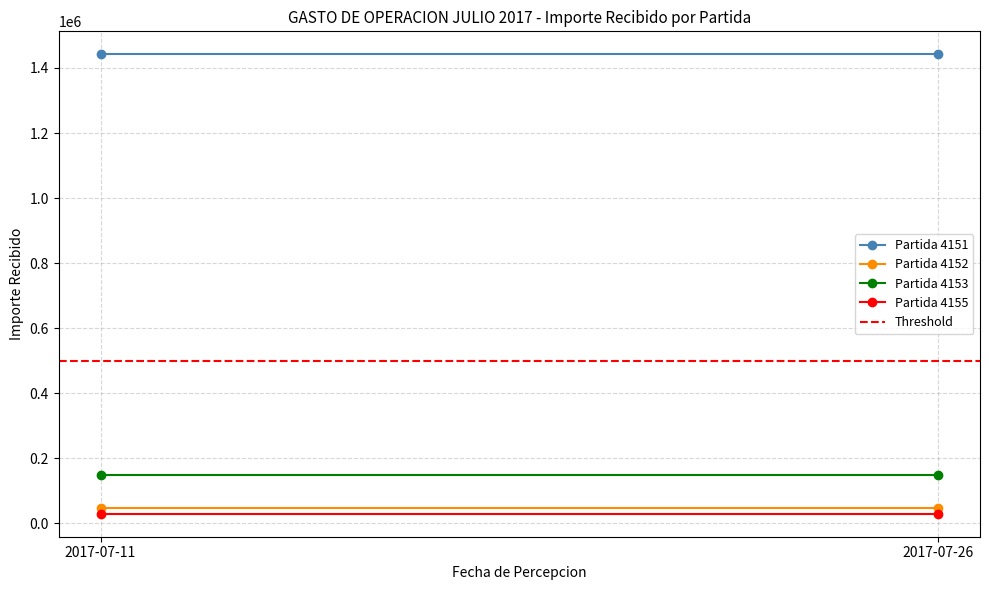

The value of Partida 4152 at 2017-07-26 is 46920.0. True or false?

True